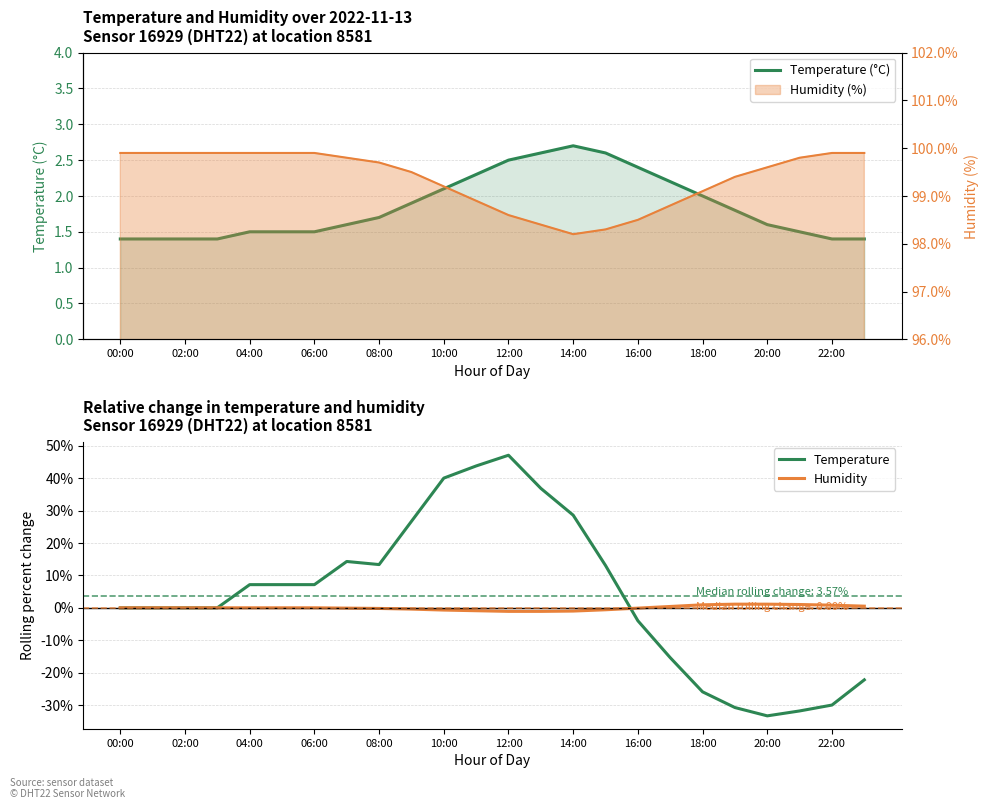

Where is humidity nearest to the value 0?

00:00